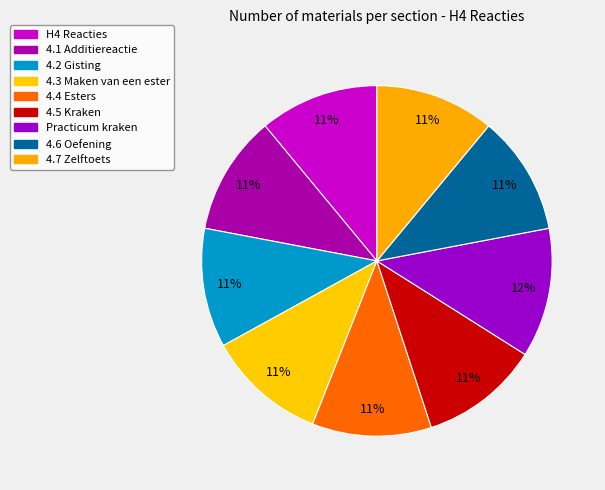

Which slice is the largest?

Practicum kraken